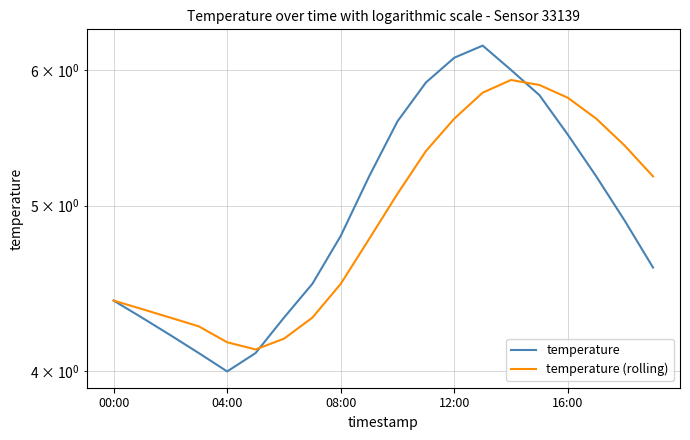

What is the label of the 4th point from the right?

16:00